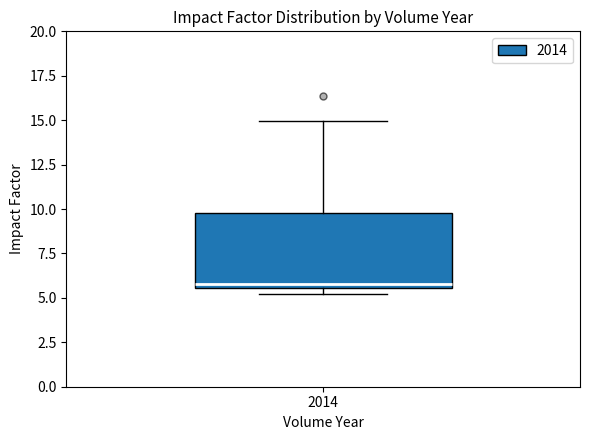

Transcribe this box plot: give where the median line is, the range the box spans, and where the two whiskers end, as read against the y-axis. The values are not printed on the chart, so give them approximately, as read against the axis.

median 6.0, box 5.5 to 10.0, whiskers 5.0 to 15.0